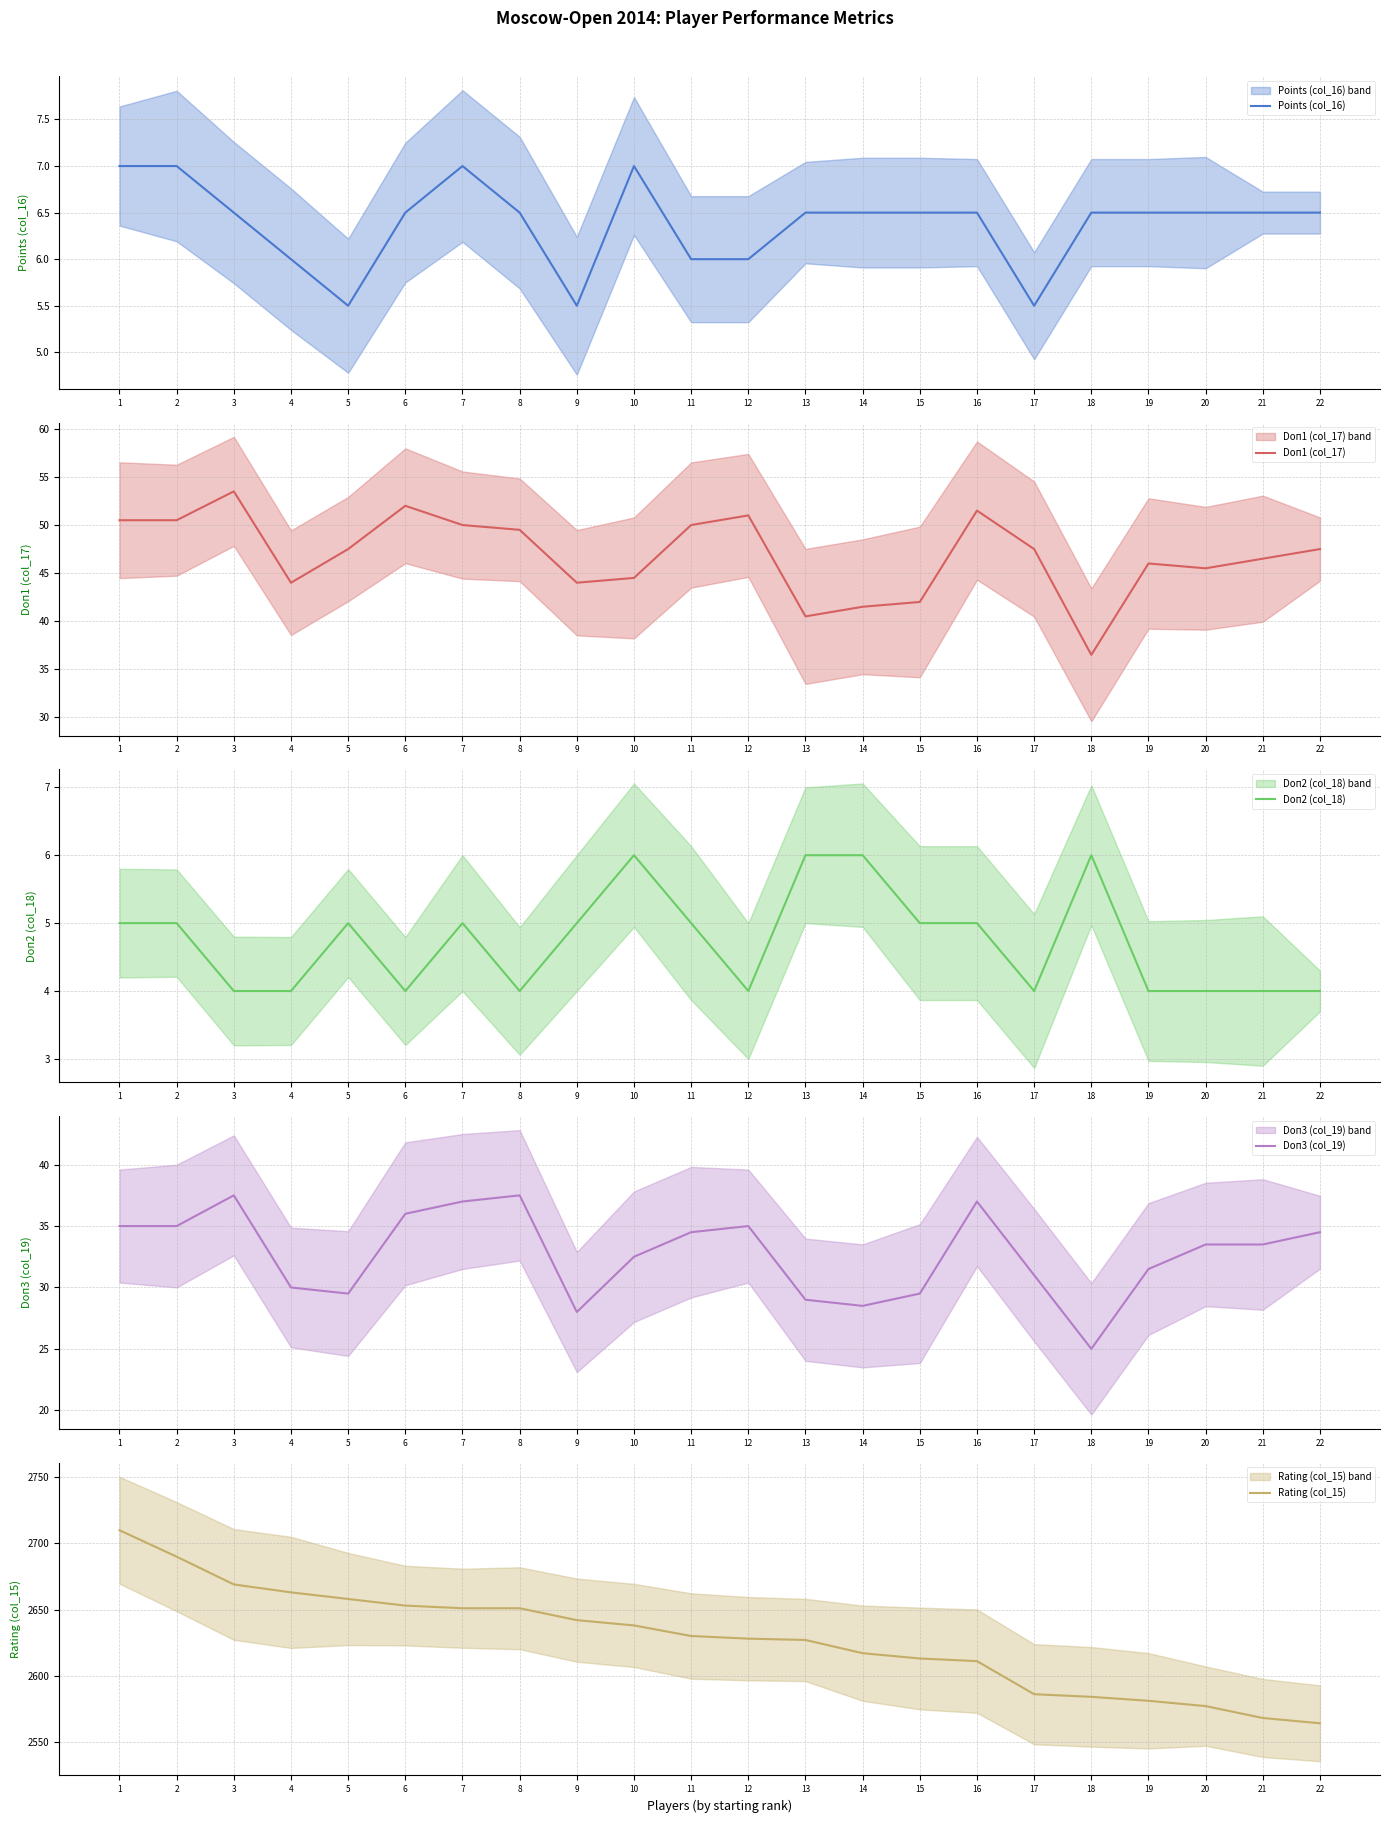

What are all the series names shown in the legend?

Points (col_16), Doп1 (col_17), Doп2 (col_18), Doп3 (col_19), Rating (col_15)